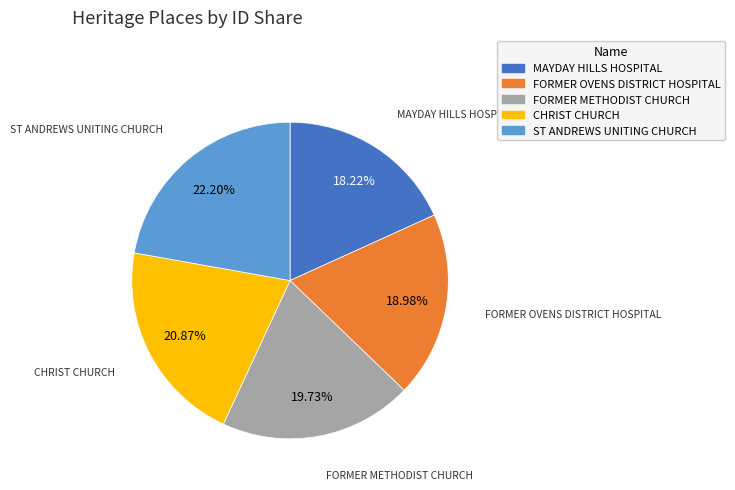

Rank the categories by value from lowest to highest.

MAYDAY HILLS HOSPITAL, FORMER OVENS DISTRICT HOSPITAL, FORMER METHODIST CHURCH, CHRIST CHURCH, ST ANDREWS UNITING CHURCH